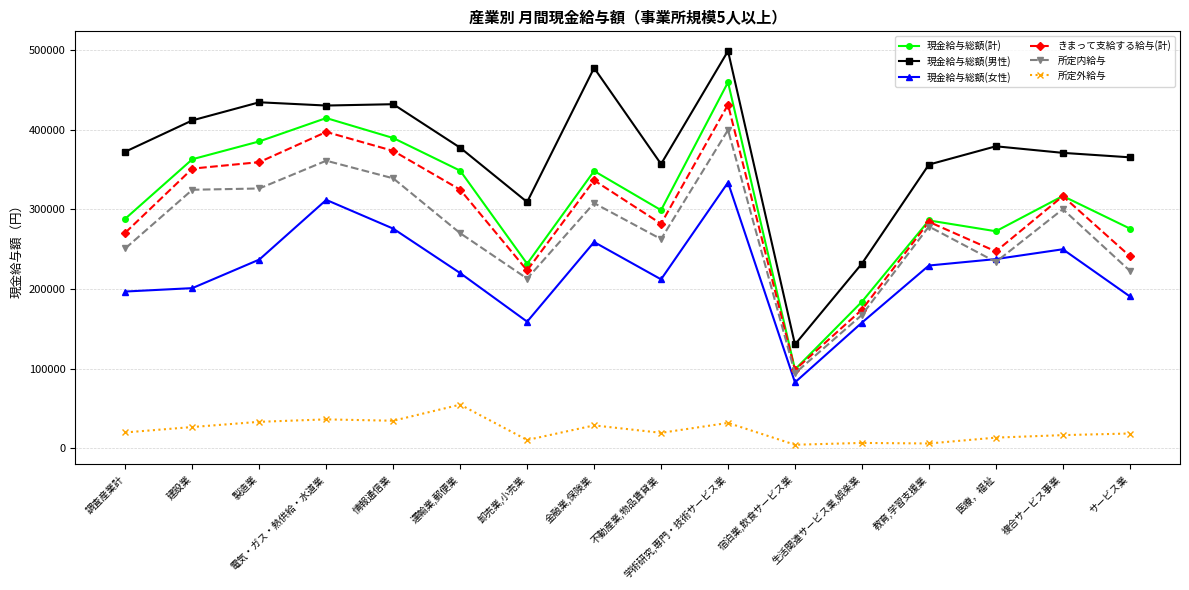

Which series has the widest spread of values?

現金給与総額(男性)